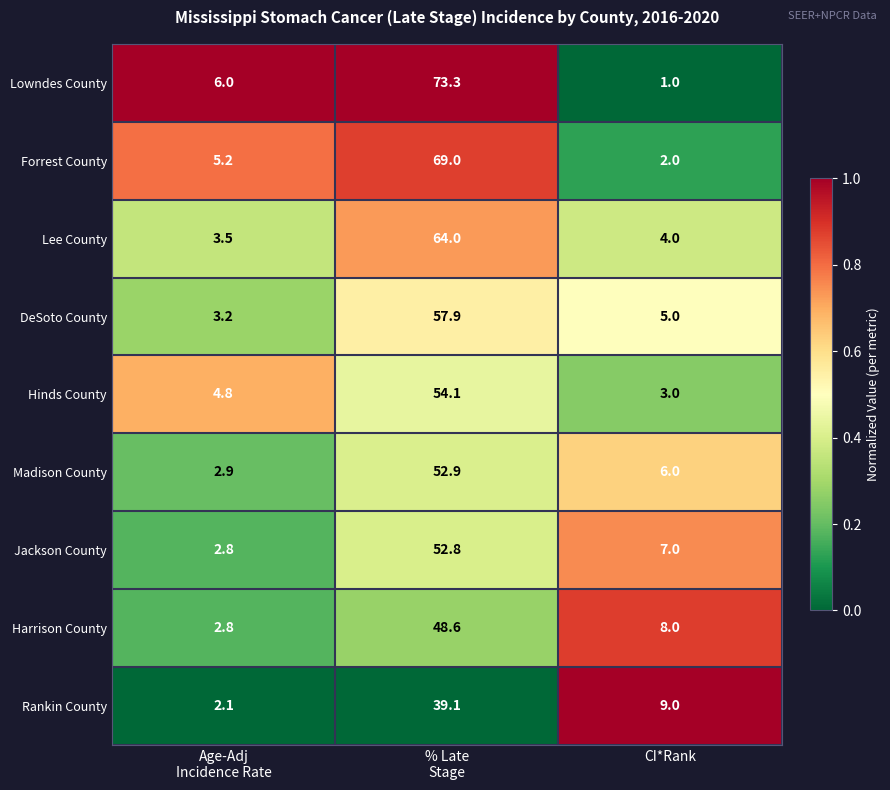

How many distinct data groups are displayed?

9